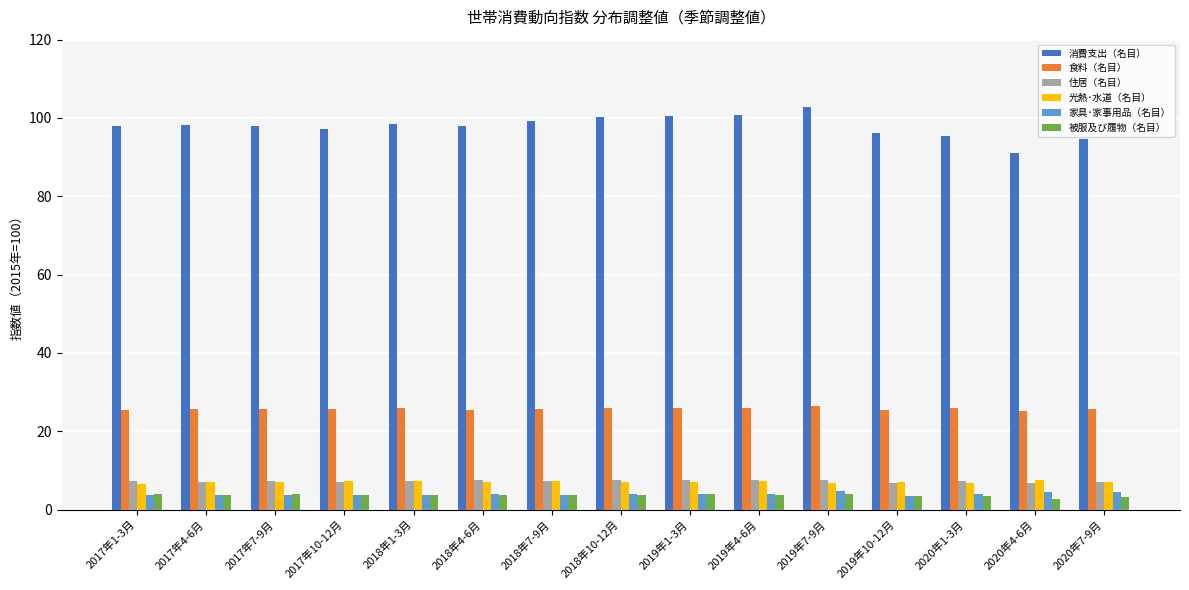

What value does the 被服及び履物（名目） series have at 2018年7-9月?

3.7